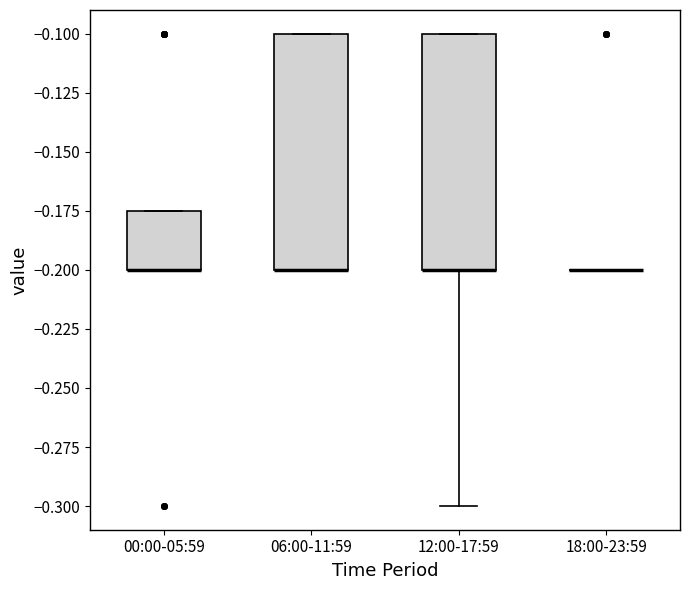

Reading left to right, transcribe this box plot: for each box, give where its median line is, the range the box spans, and where its two whiskers end, as read against the y-axis. The values are not printed on the chart, so give them approximately, as read against the axis.

00:00-05:59: median -0.200 (drawn on the box's lower edge), box -0.200 to -0.175, whiskers -0.200 to -0.175
06:00-11:59: median -0.200 (drawn on the box's lower edge), box -0.200 to -0.100, whiskers -0.200 to -0.100
12:00-17:59: median -0.200 (drawn on the box's lower edge), box -0.200 to -0.100, whiskers -0.300 to -0.100
18:00-23:59: box collapsed to a line at -0.200, whiskers -0.200 to -0.200